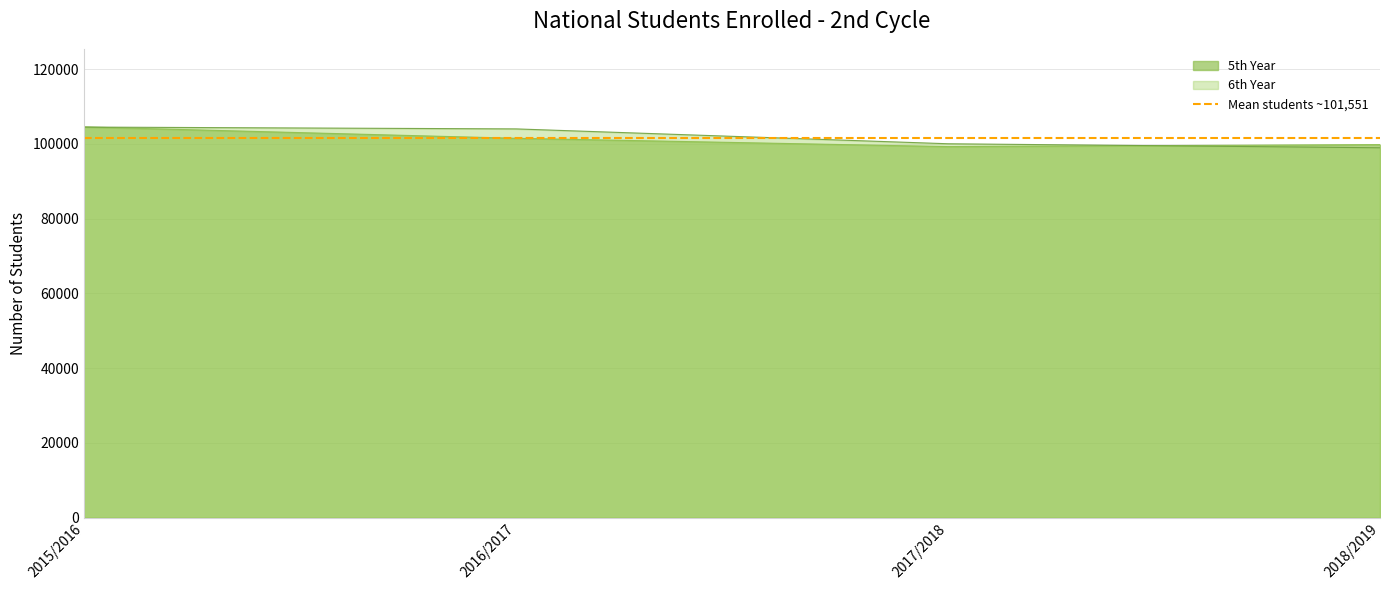

Which has a higher value, 2016/2017 or 2017/2018?

2016/2017